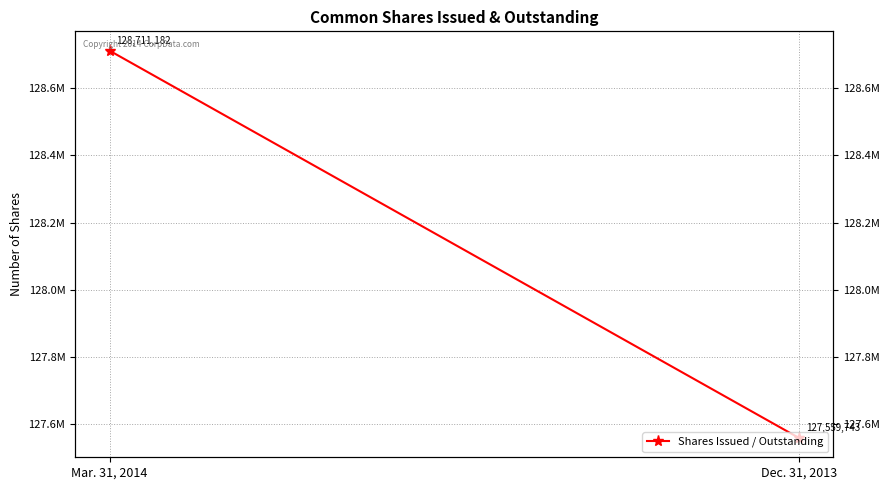

Which has a higher value, Dec. 31, 2013 or Mar. 31, 2014?

Mar. 31, 2014